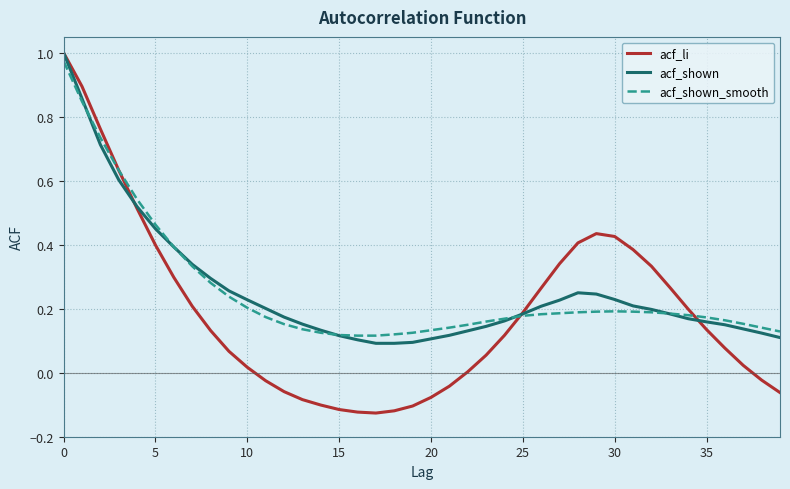

Which series has the largest range (max minus min)?

acf_li